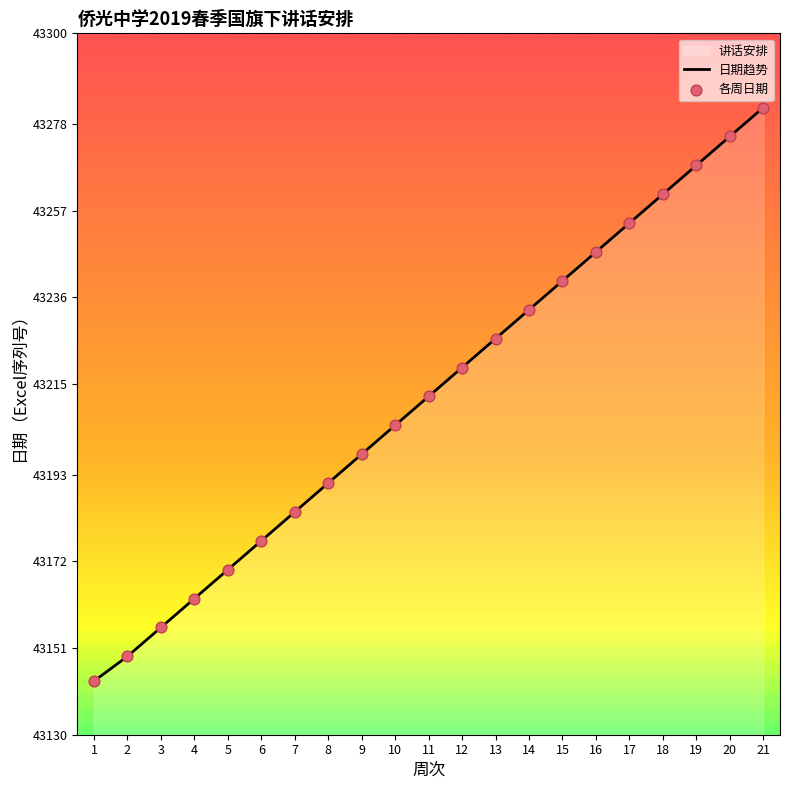

Approximately how many times larger is the value at 16 compared to 20?

1.0